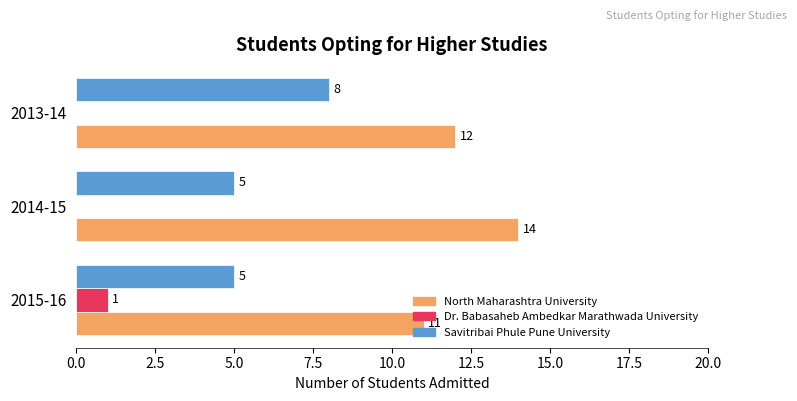

Between 2015-16 and 2014-15, which series saw the biggest shift?

North Maharashtra University